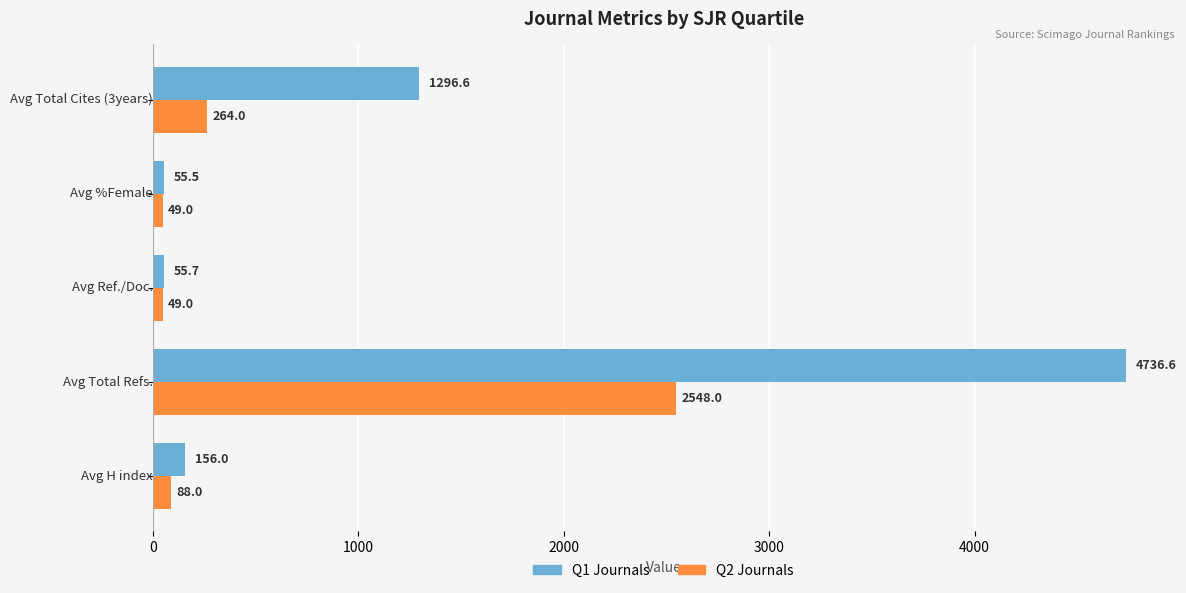

What is the minimum value shown in the chart?

49.0